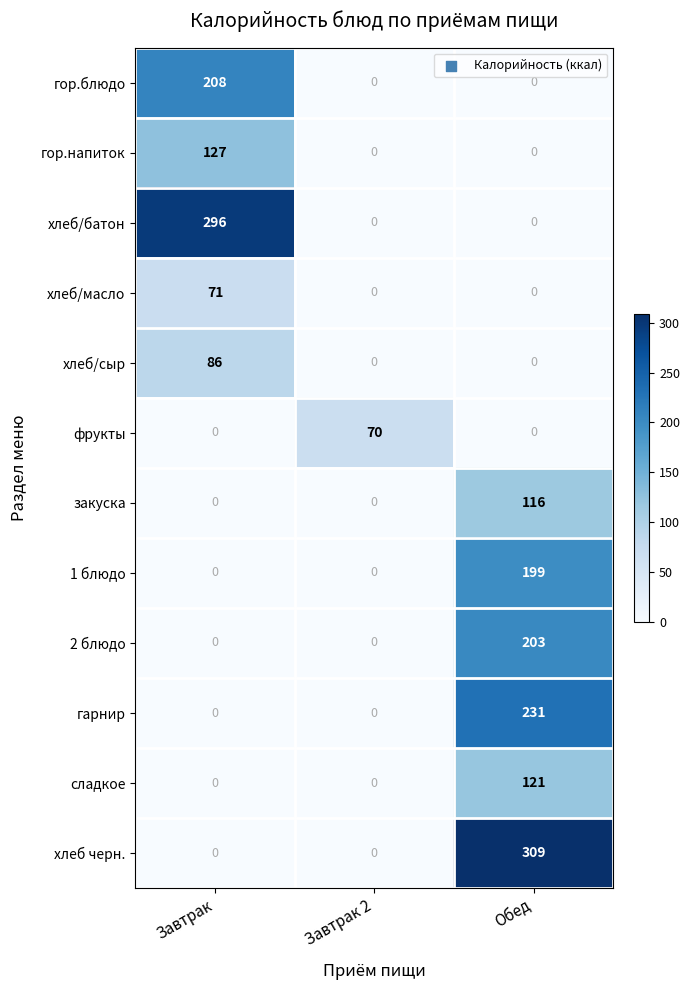

What is the difference between the highest and lowest values at Завтрак?

296